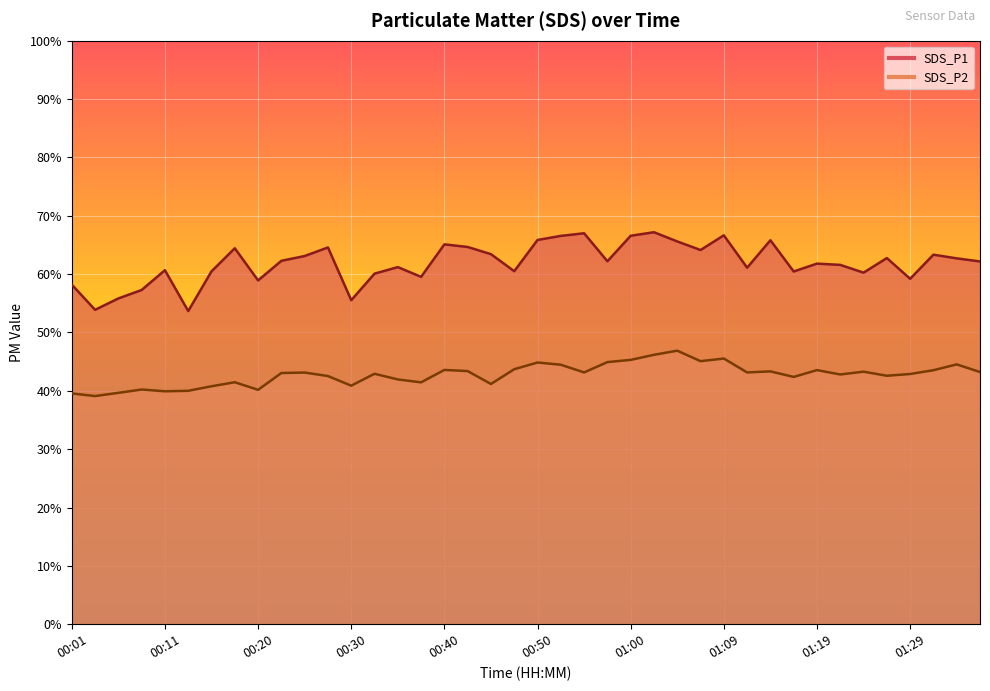

Reading right to left, what are all the values shown in this chart?

SDS_P1: 62.2	62.7	63.3	59.2	62.8	60.2	61.6	61.8	60.5	65.8	61.1	66.7	64.1	65.6	67.2	66.6	62.2	67.0	66.5	65.8	60.5	63.4	64.7	65.1	59.5	61.2	60.1	55.5	64.6	63.1	62.3	58.9	64.4	60.5	53.7	60.7	57.3	55.8	53.9	58.2
SDS_P2: 43.2	44.5	43.5	42.9	42.6	43.3	42.8	43.5	42.4	43.3	43.1	45.5	45.1	46.9	46.2	45.3	44.9	43.1	44.5	44.9	43.7	41.2	43.4	43.6	41.5	42.0	42.9	40.9	42.5	43.1	43.0	40.2	41.5	40.8	40.0	39.9	40.2	39.6	39.1	39.5